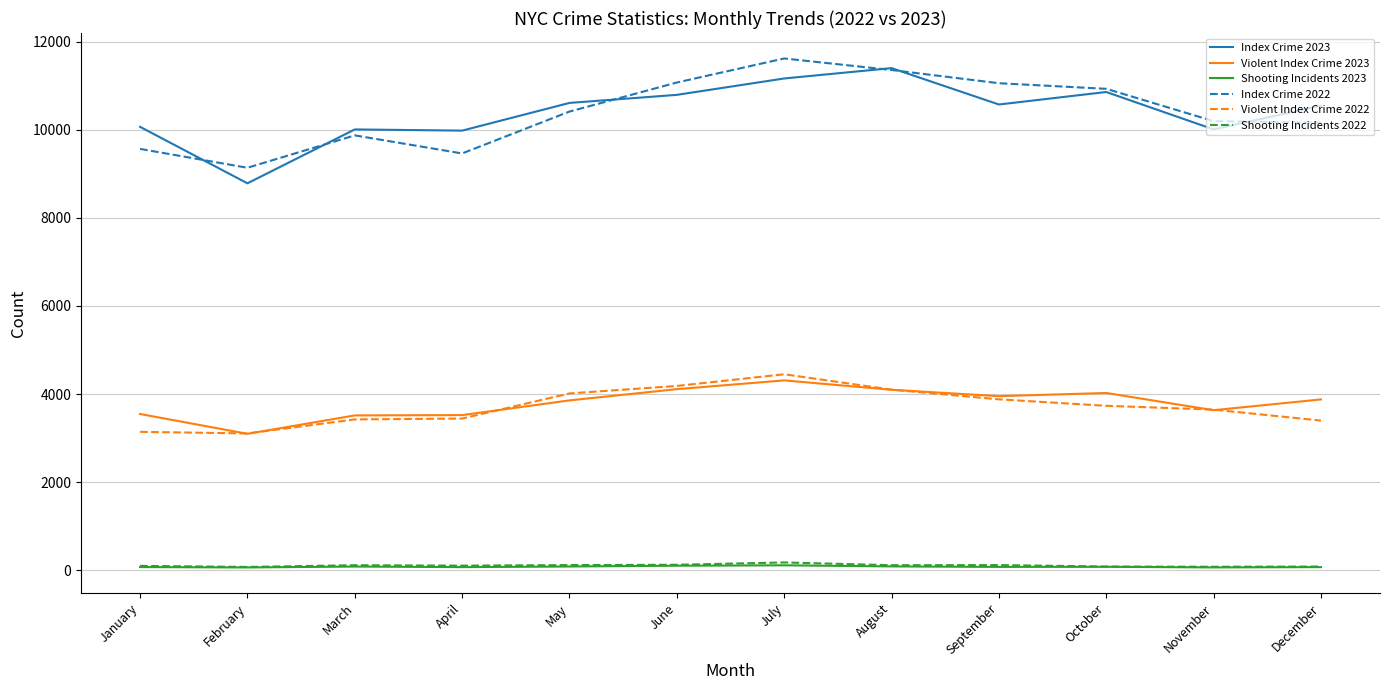

The value of Violent Index Crime 2022 at September is 1615. True or false?

False